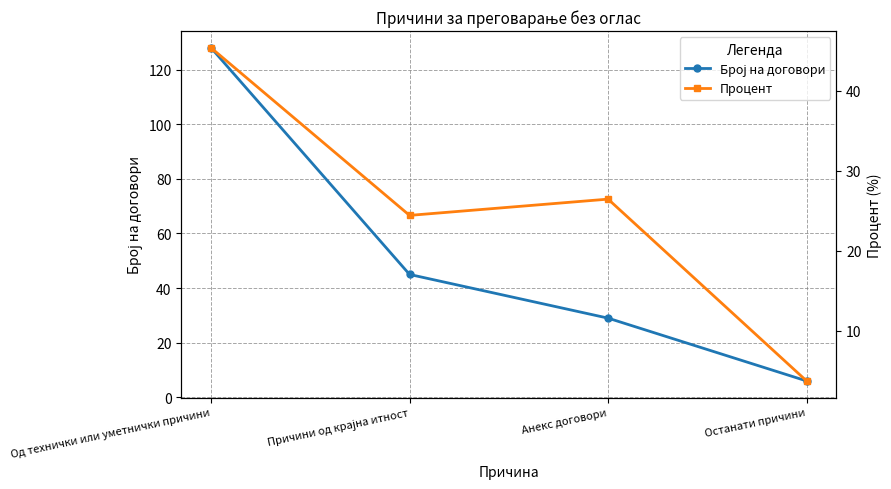

Is it true that Број на договори equals 60.4 at Од технички или уметнички причини?

False